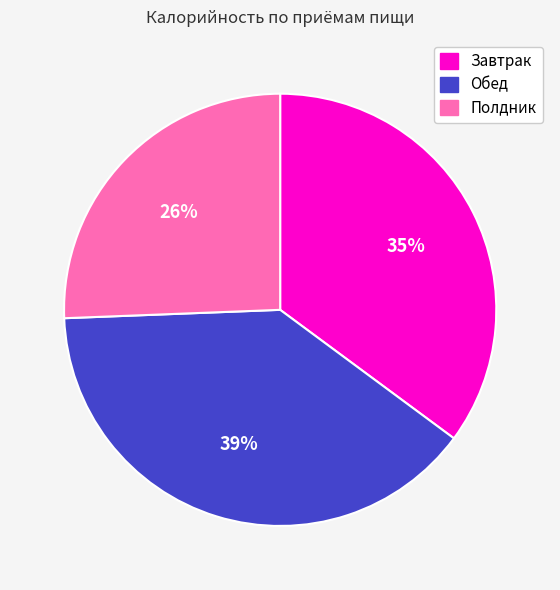

What is the ratio of the value at Полдник to the value at Обед?

0.7